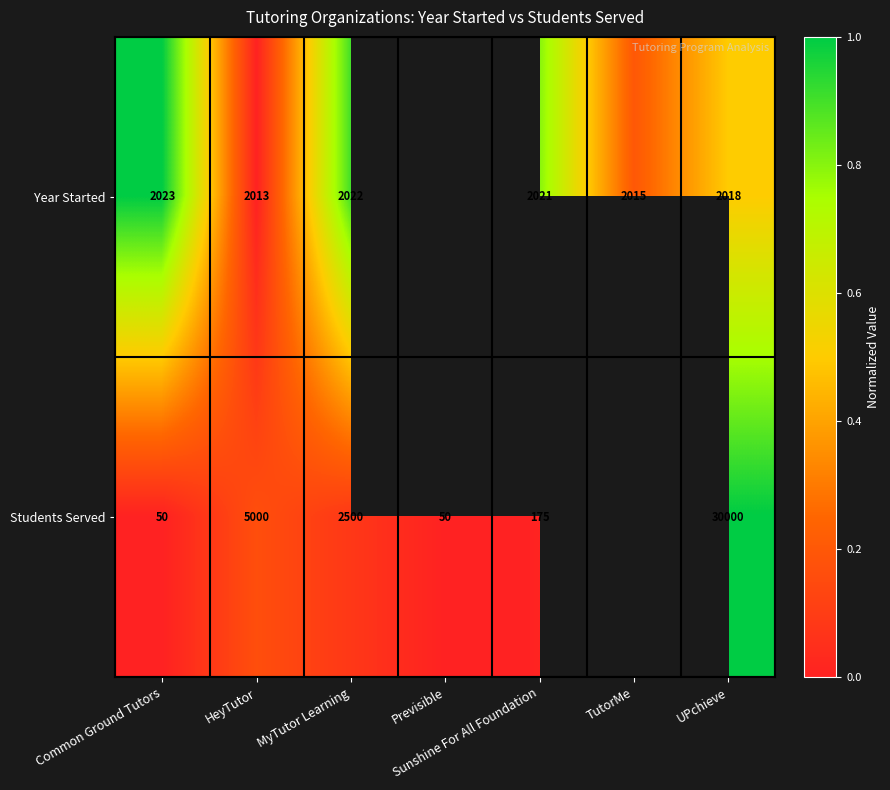

Rank the series at Common Ground Tutors from lowest to highest value.

Students Served, Year Started